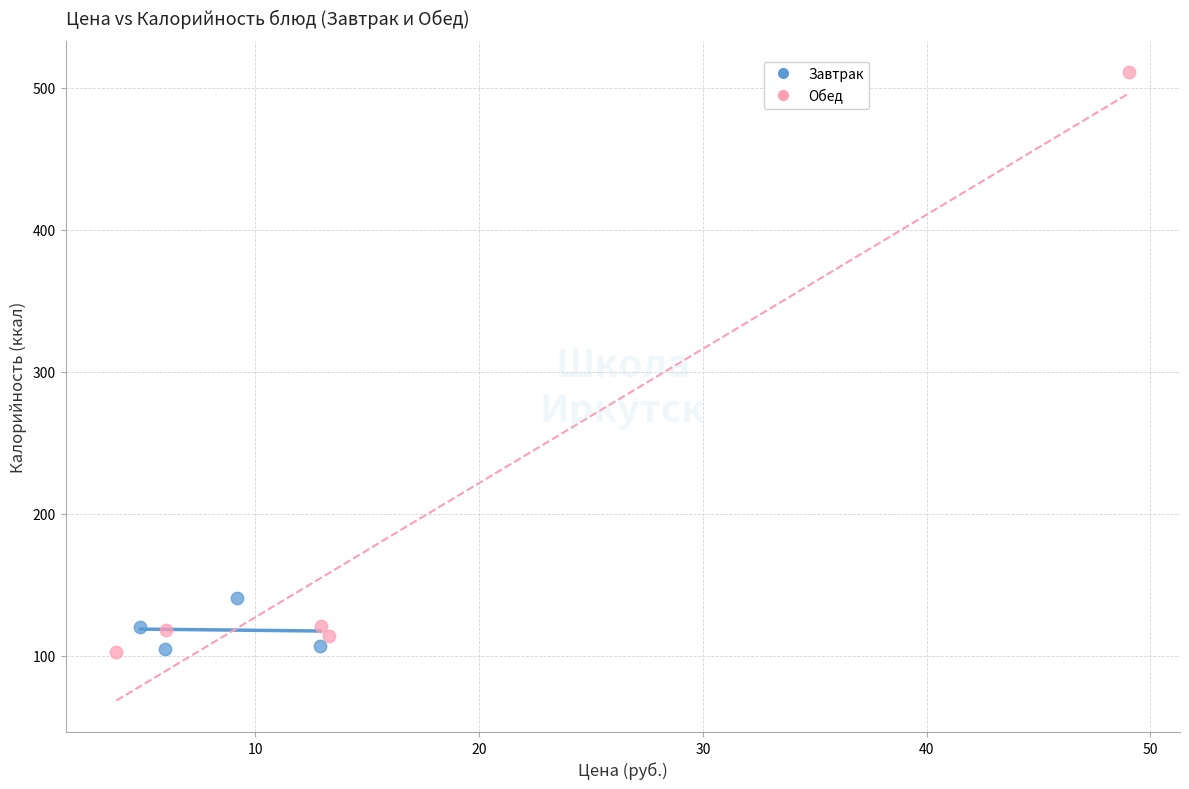

Which series has the largest Y range (max minus min)?

Обед